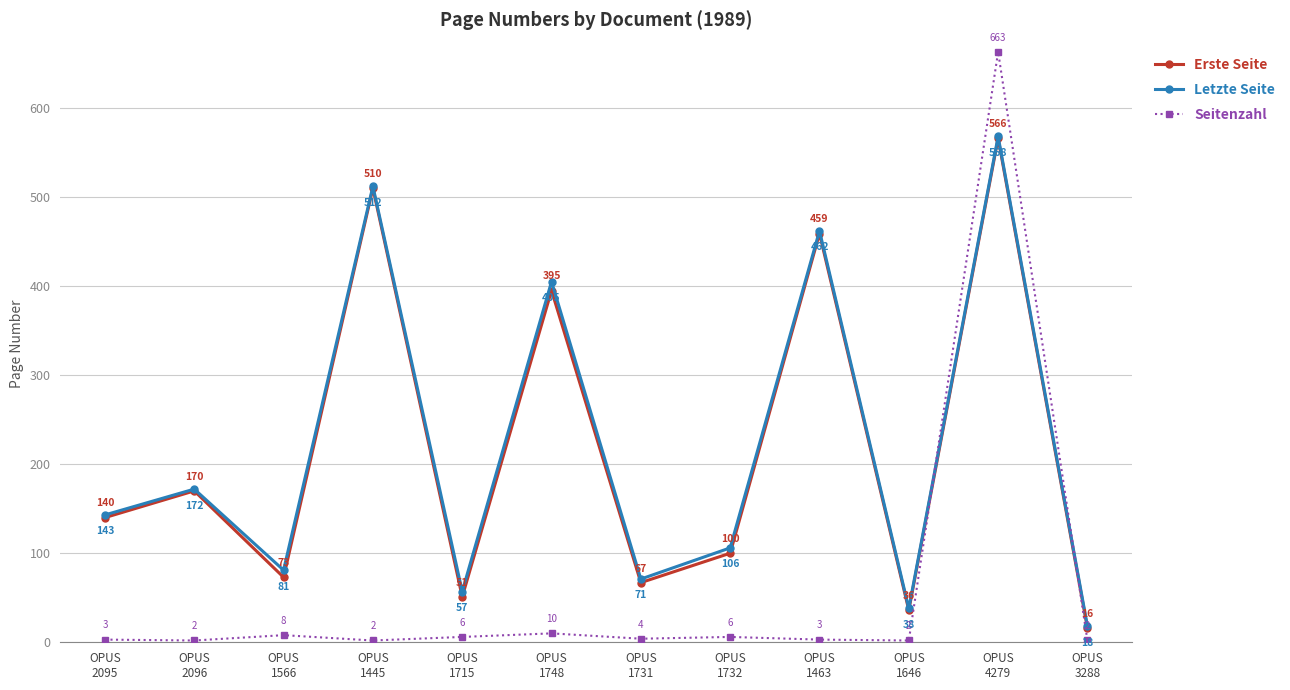

What is the highest value of the Seitenzahl series?

663